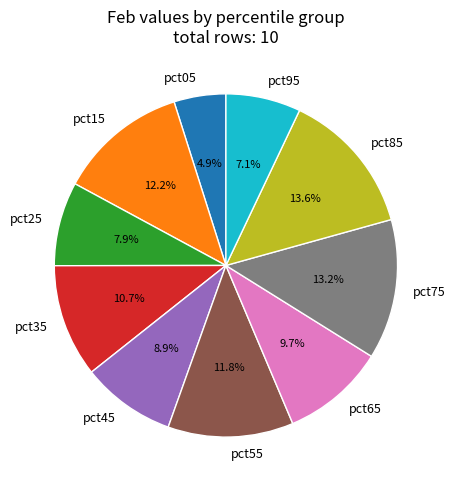

How many slices are in this pie chart?

10